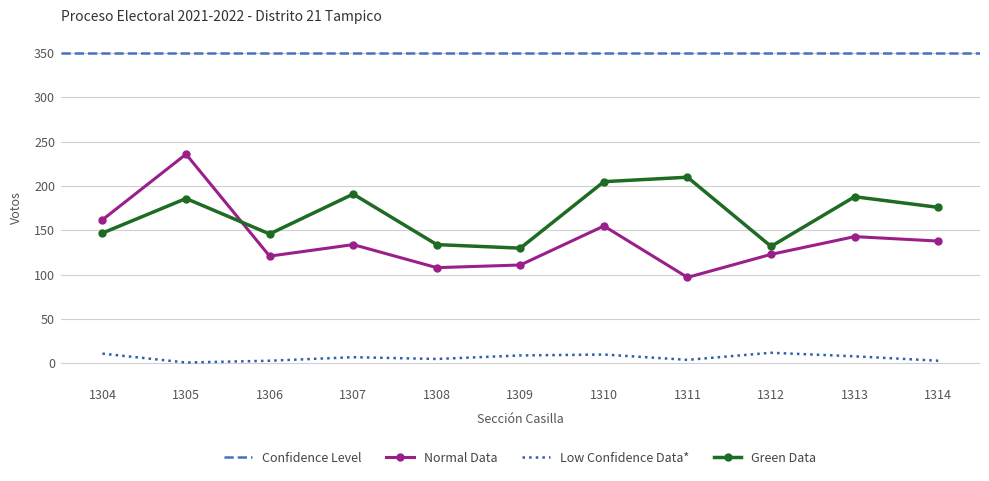

Is the value of Normal Data at 1312 greater than the value of Low Confidence Data* at 1311?

Yes